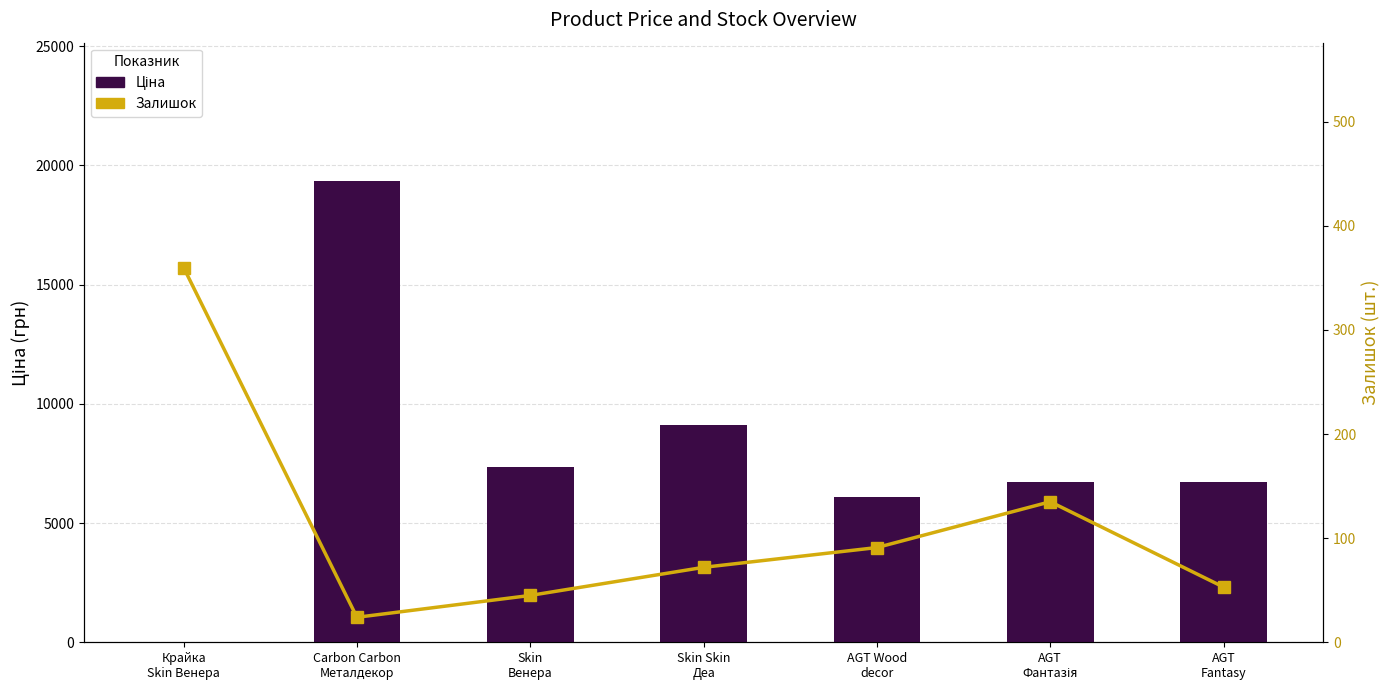

At which label does Ціна reach its peak?

Carbon Carbon
Металдекор